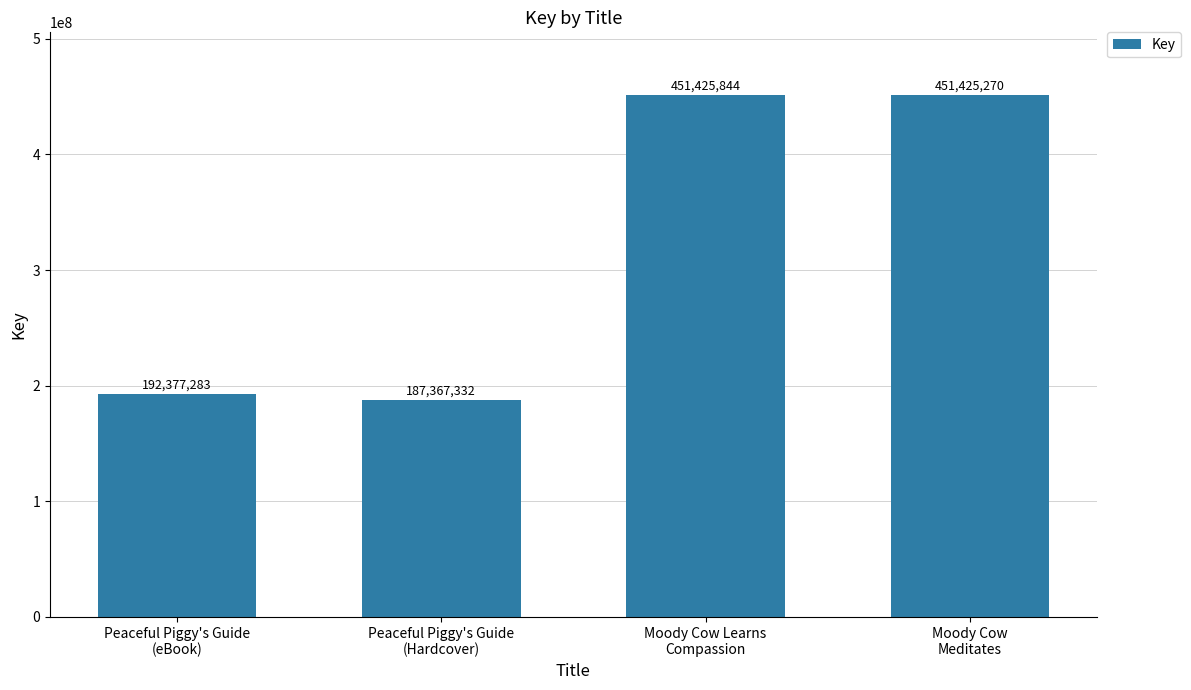

Approximately how many times larger is the value at Moody Cow
Meditates compared to Moody Cow Learns
Compassion?

1.0